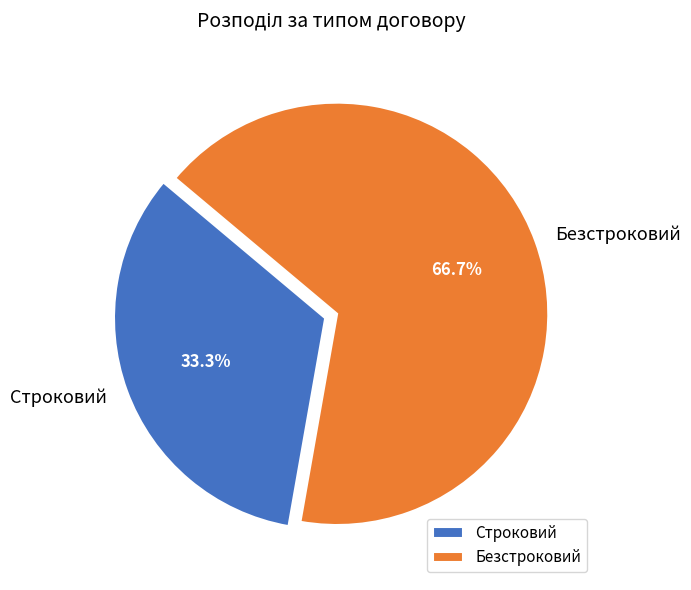

Which category has the smallest portion of the pie?

Строковий